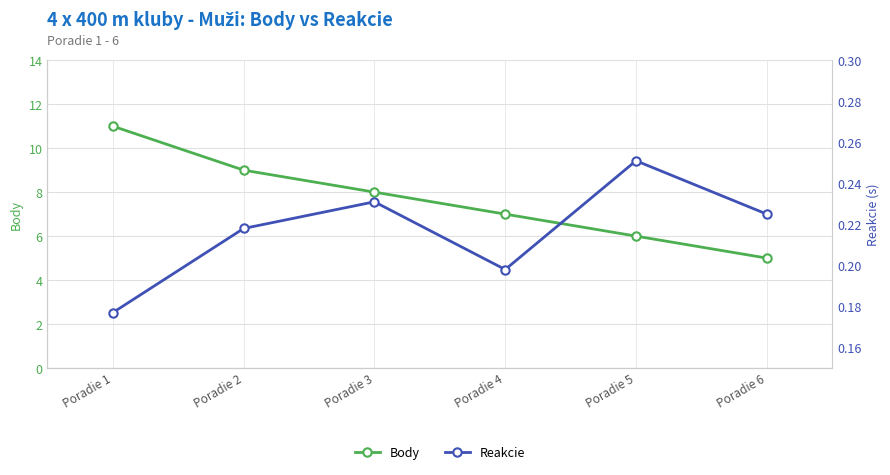

Reading right to left, list all the values displayed in this chart.

Body: Poradie 6=5.0	Poradie 5=6.0	Poradie 4=7.0	Poradie 3=8.0	Poradie 2=9.0	Poradie 1=11.0
Reakcie: Poradie 6=0.2	Poradie 5=0.3	Poradie 4=0.2	Poradie 3=0.2	Poradie 2=0.2	Poradie 1=0.2